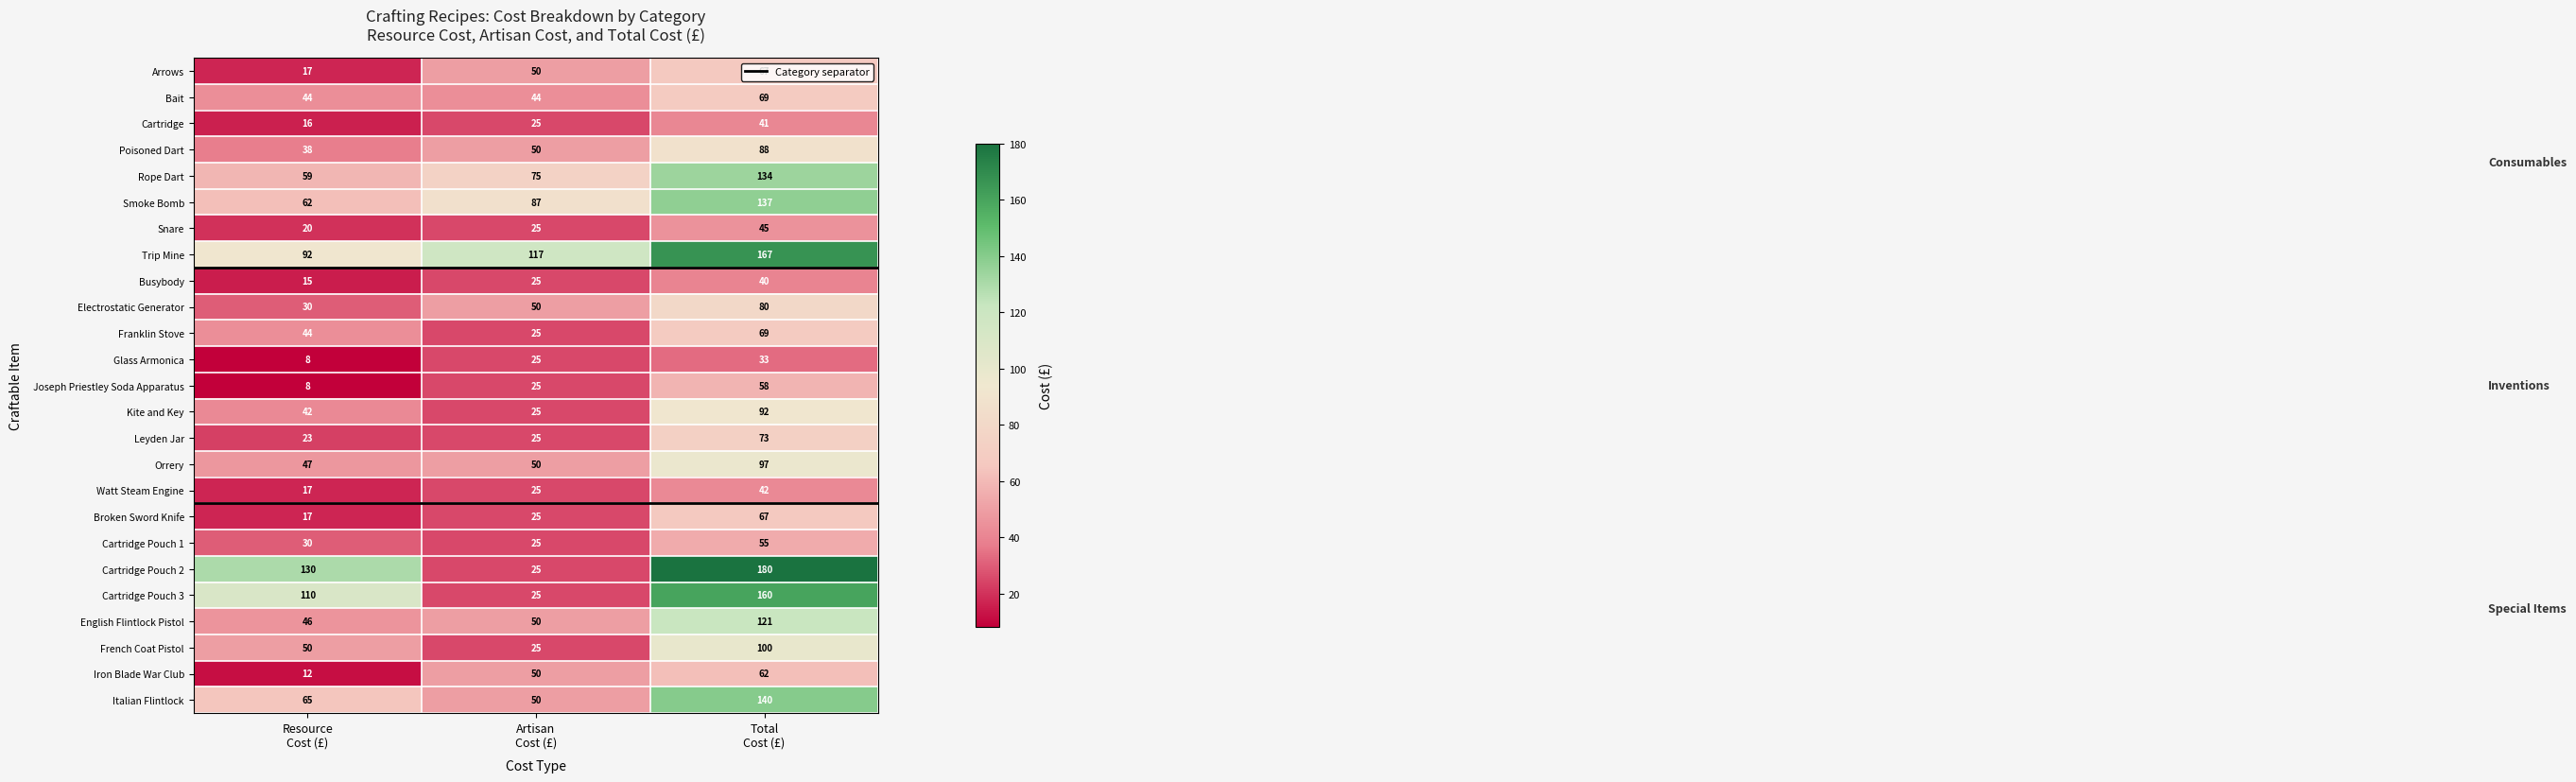

What is the difference between the maximum and second lowest values in the Joseph Priestley Soda Apparatus series?

33